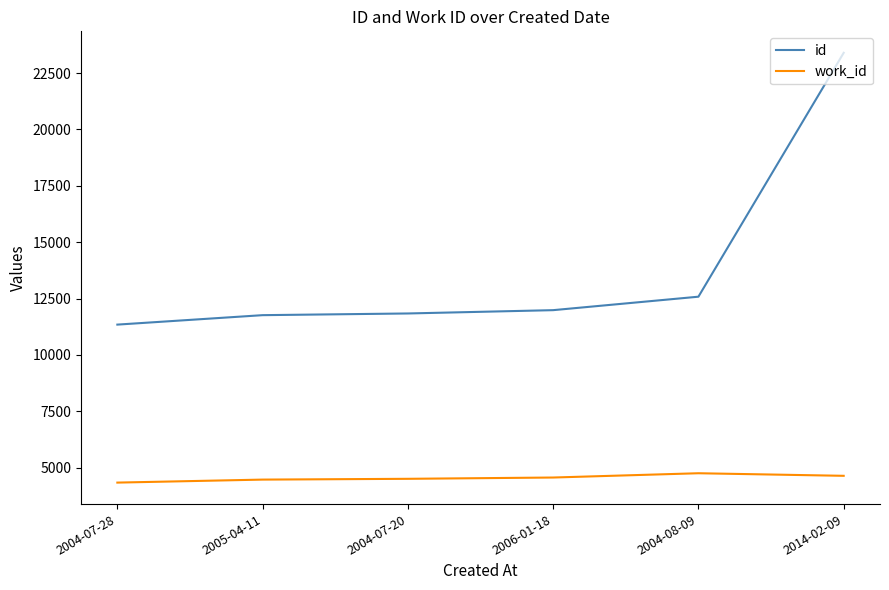

Is the value of work_id at 2005-04-11 greater than the value of id at 2014-02-09?

No